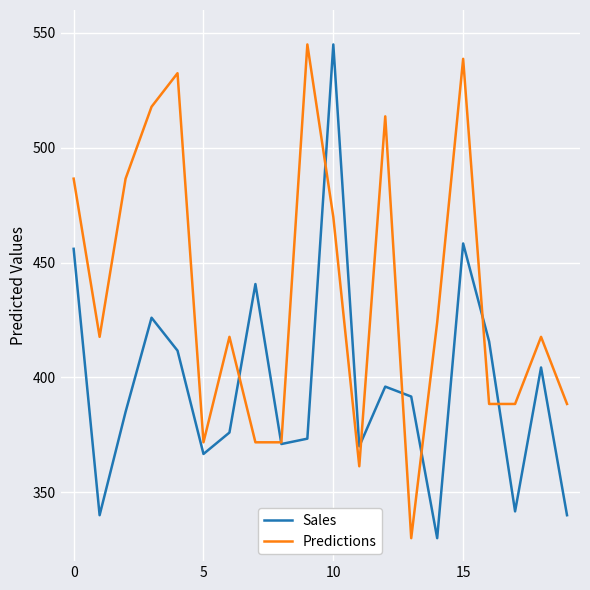

Which series has the largest total across all categories?

Predictions